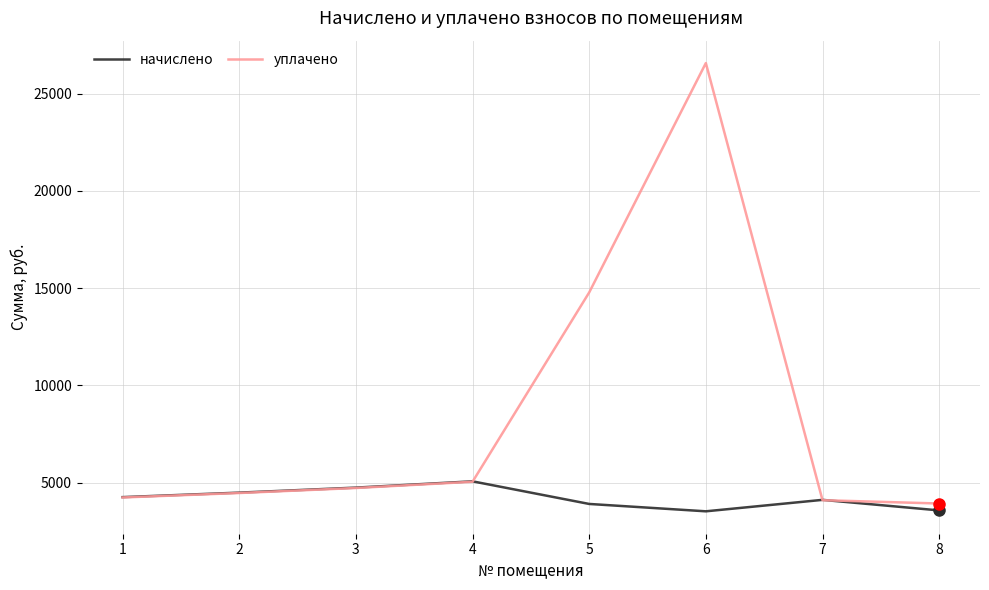

Does the chart display data point markers on the line(s)?

No